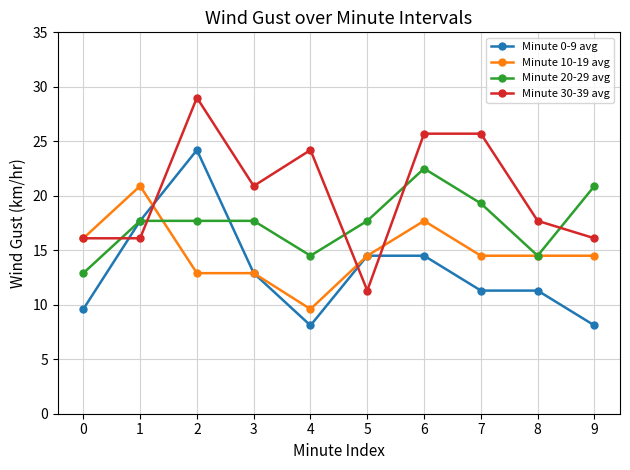

Read the Minute 30-39 avg value at 8.

17.7